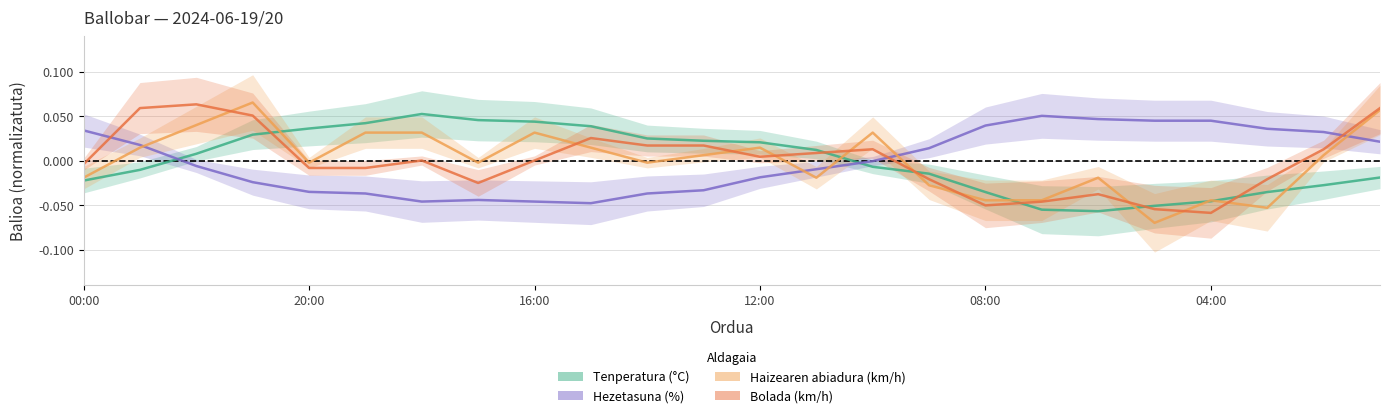

At how many categories does at least one series exceed 0?

24